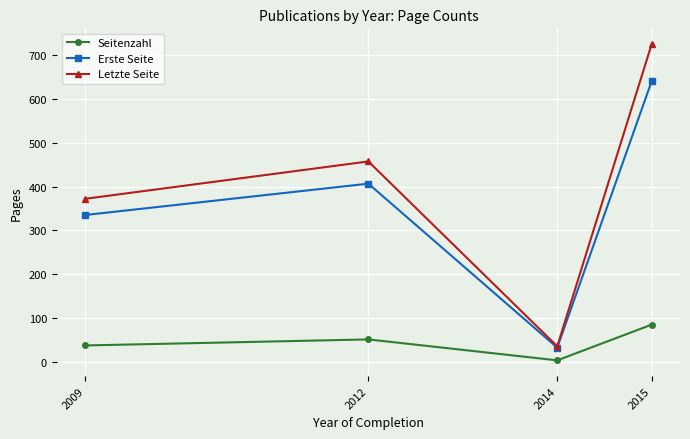

What are all the series names shown in the legend?

Seitenzahl, Erste Seite, Letzte Seite